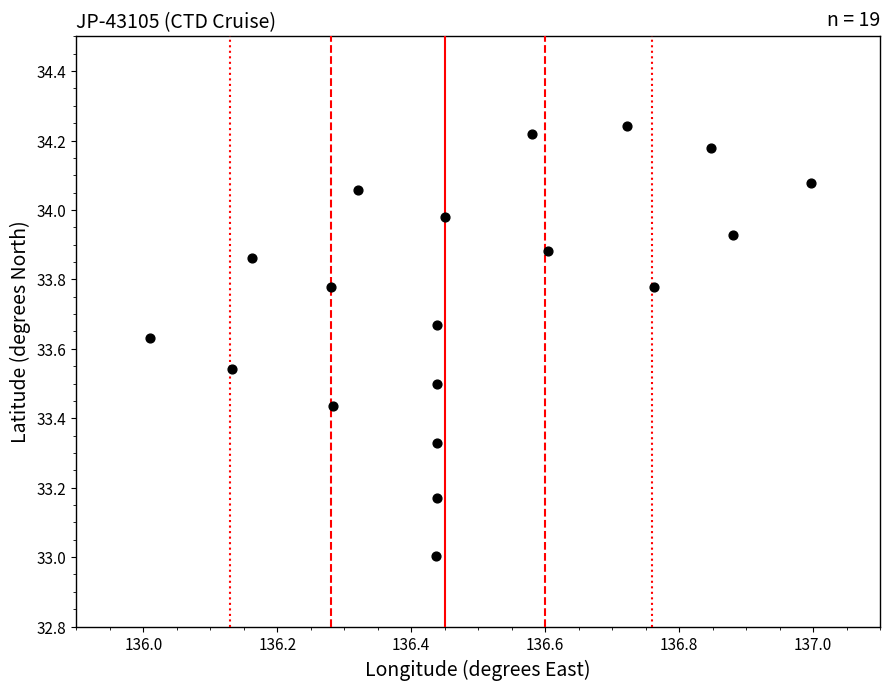

What is the range of X values (max minus min)?

1.0